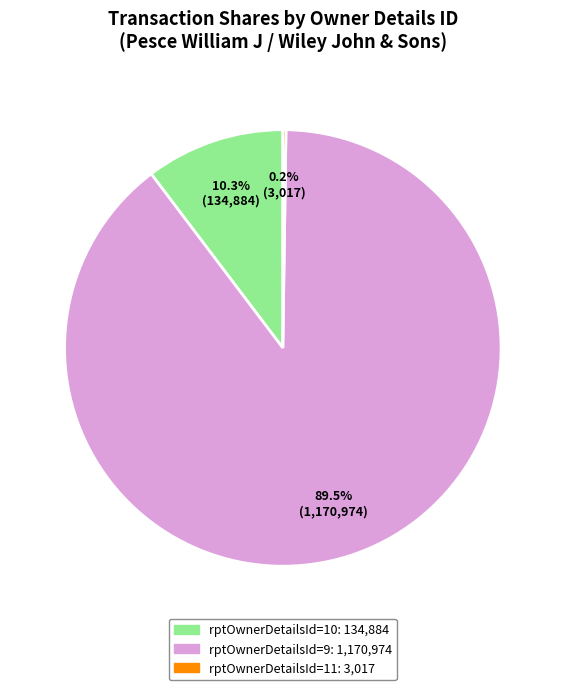

Is there a majority slice in this chart?

Yes